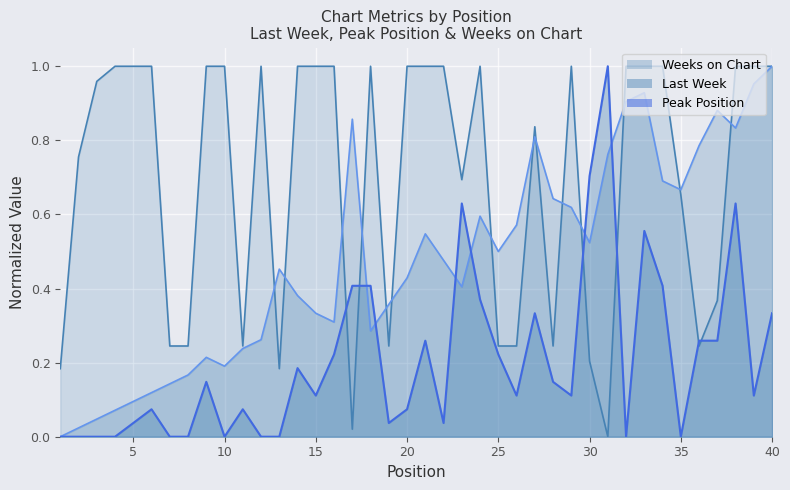

What is the greatest value displayed?

1.0